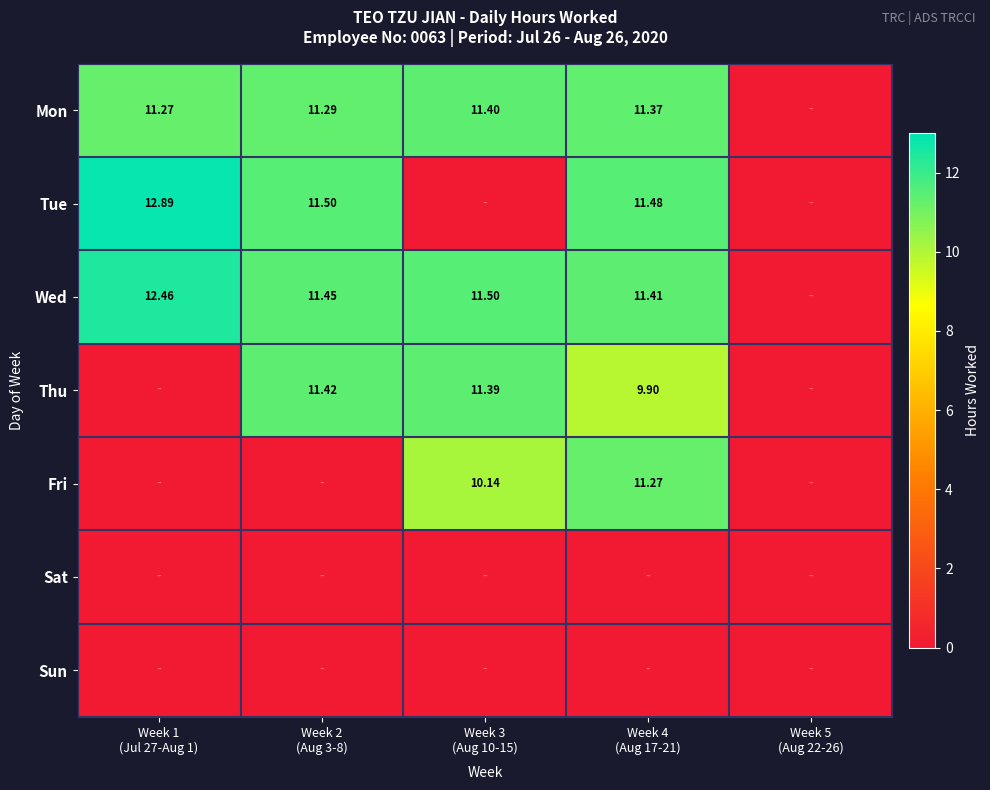

Which has a higher value, Week 3
(Aug 10-15) or Week 1
(Jul 27-Aug 1)?

Week 3
(Aug 10-15)